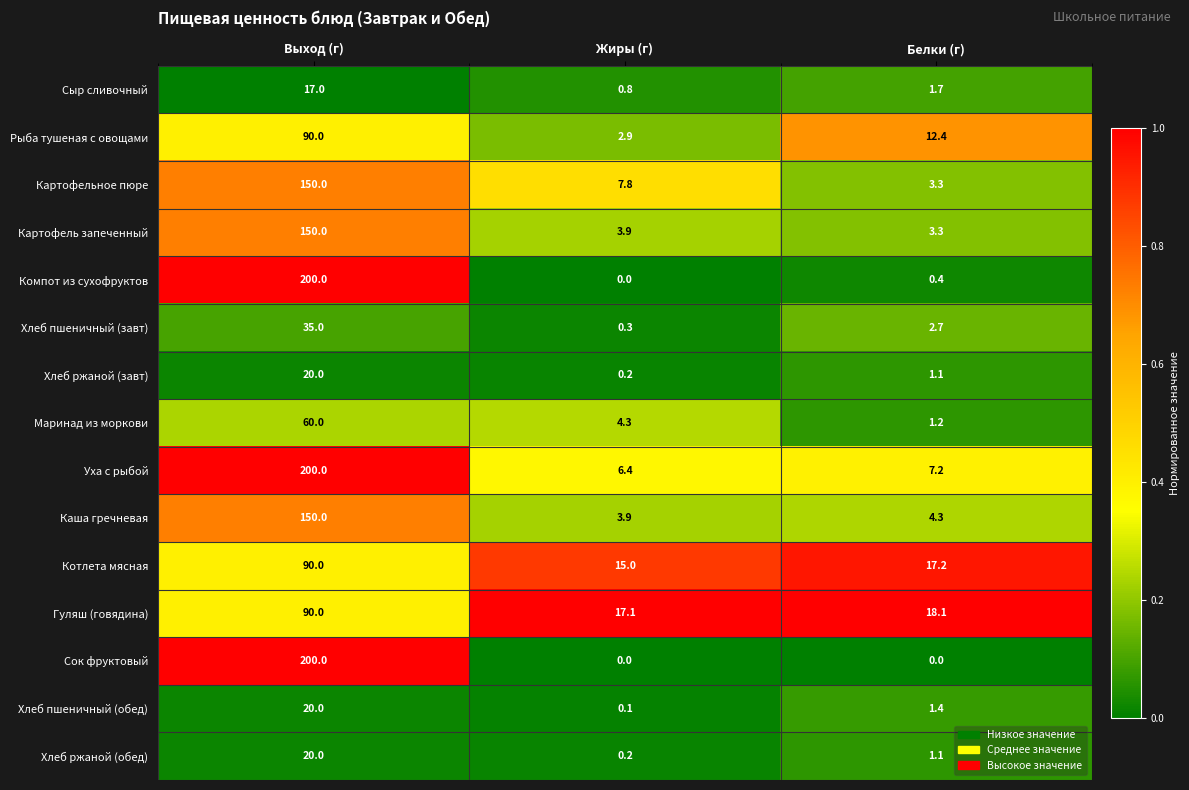

Which category has the highest value in the Сок фруктовый series?

Выход (г)